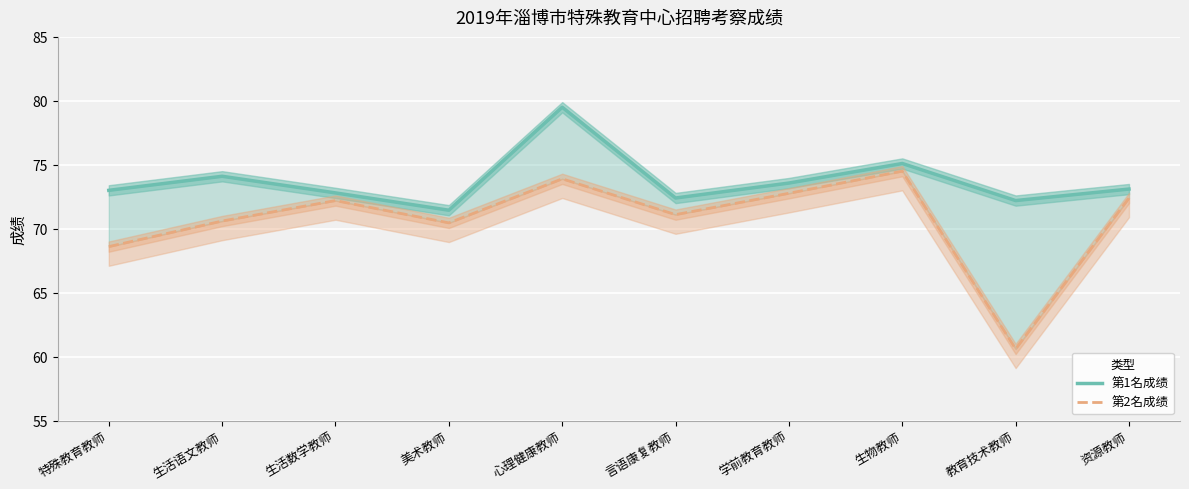

Between 美术教师 and 言语康复教师, which series saw the biggest shift?

第1名成绩